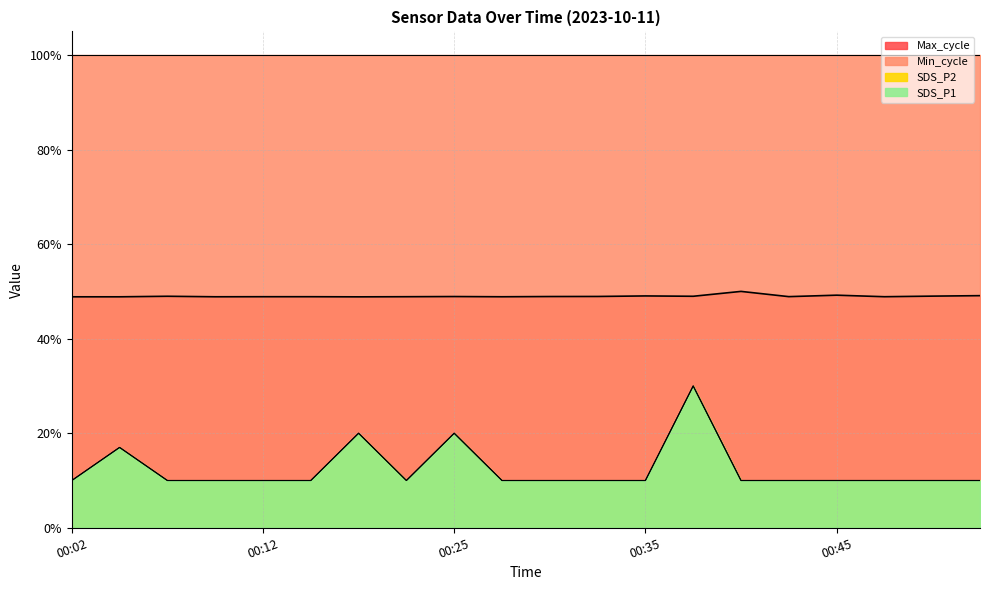

What is the greatest value displayed?

0.3